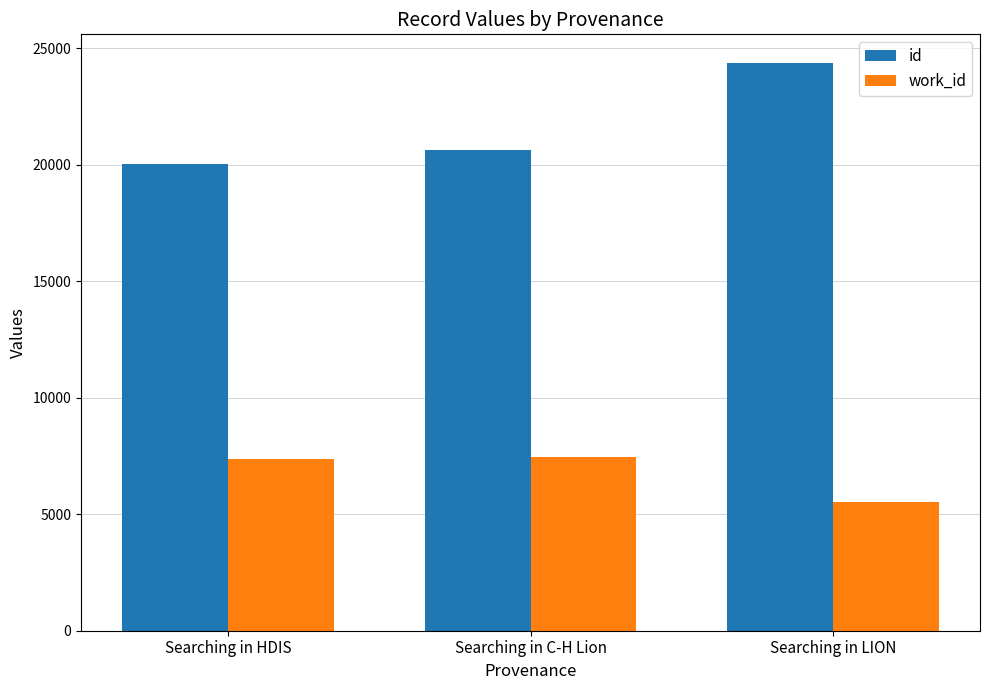

Which series has the largest range (max minus min)?

id